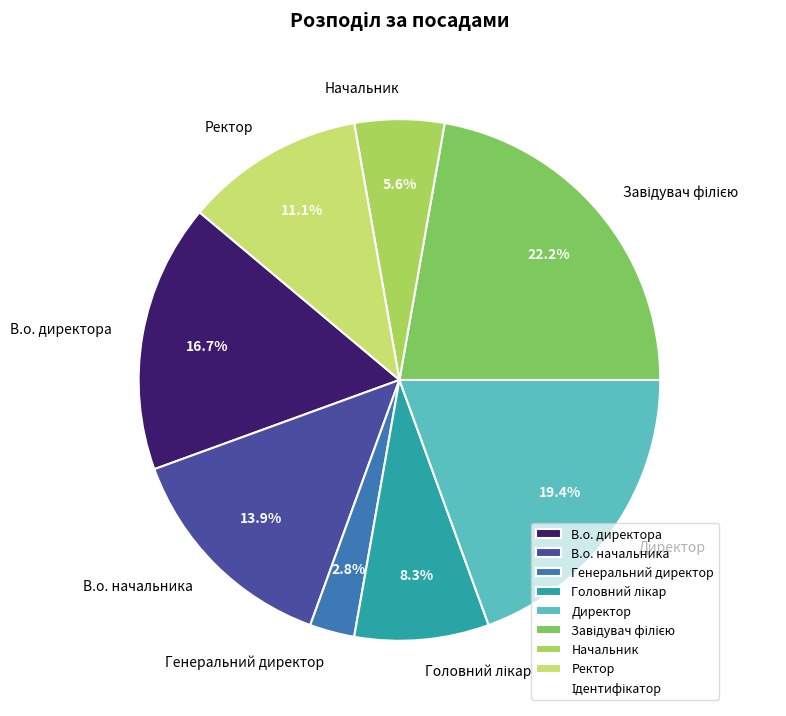

Does Ректор account for over 50% of the chart?

No